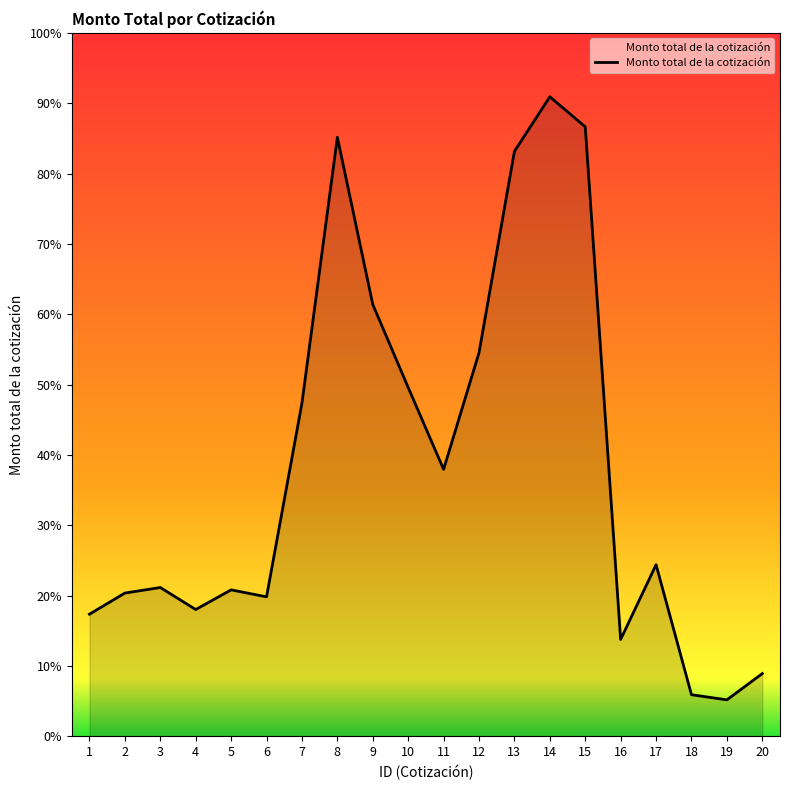

Where is the first local maximum?

3